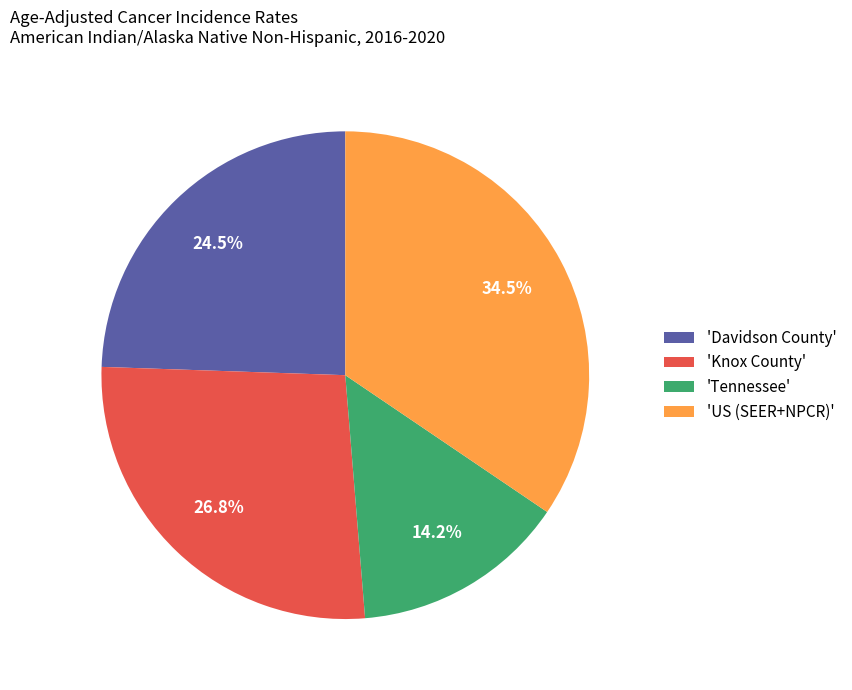

Combined, do 'Knox County' and 'Davidson County' account for over 50%?

Yes